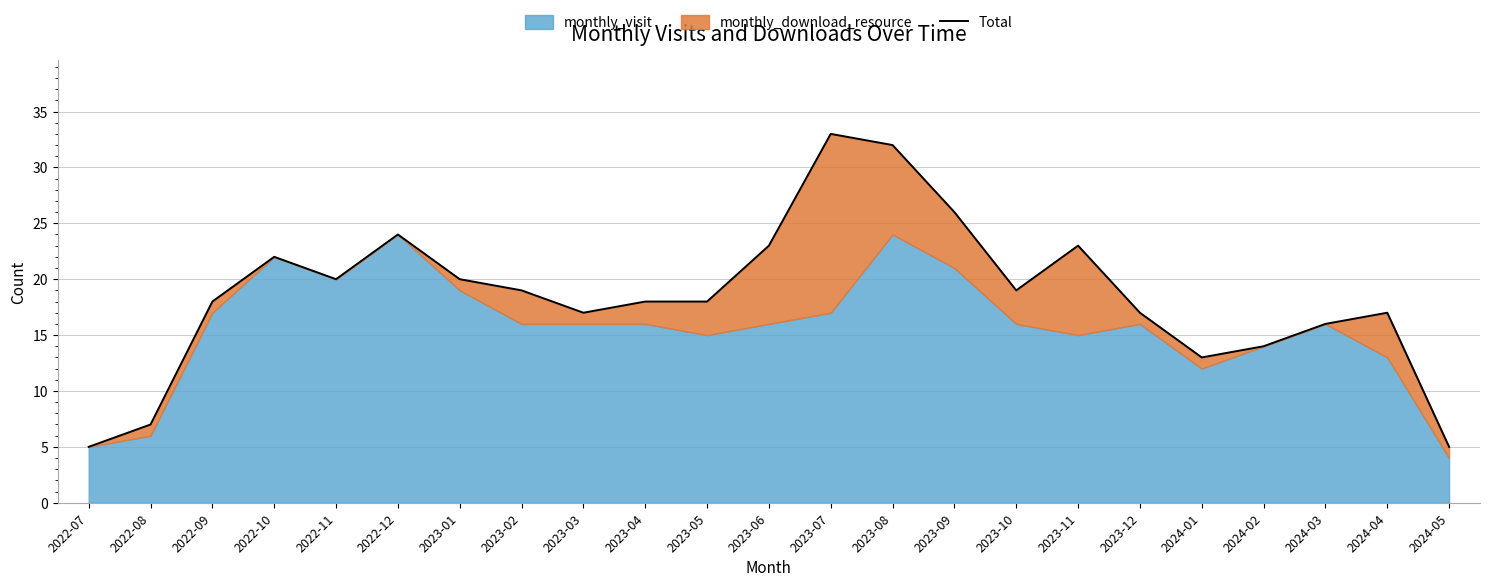

Which has a higher value, 2023-02 or 2022-12?

2022-12